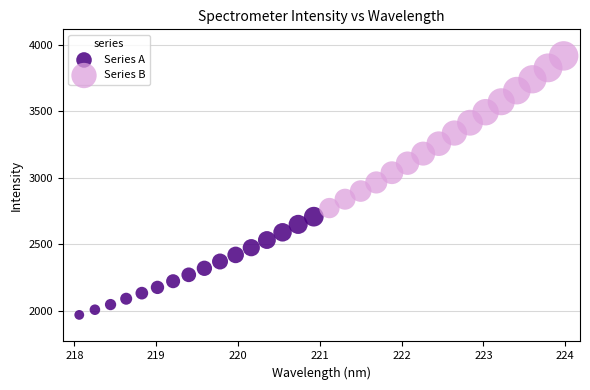

Which series has the largest Y range (max minus min)?

Series B